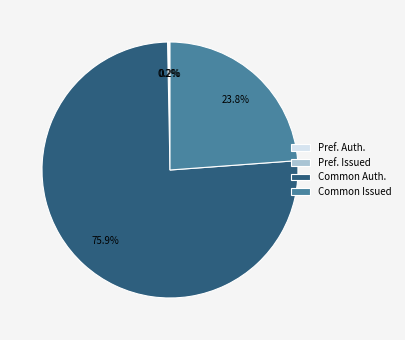

What portion of the pie excludes Common Issued?

76.2%